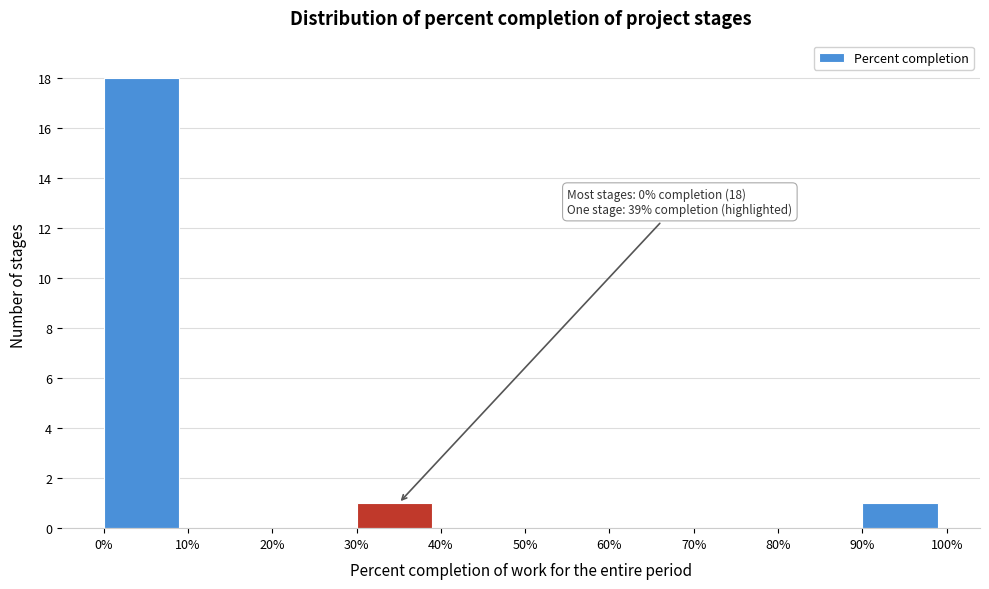

Which range on the x-axis has the tallest bar?

0% to 10%